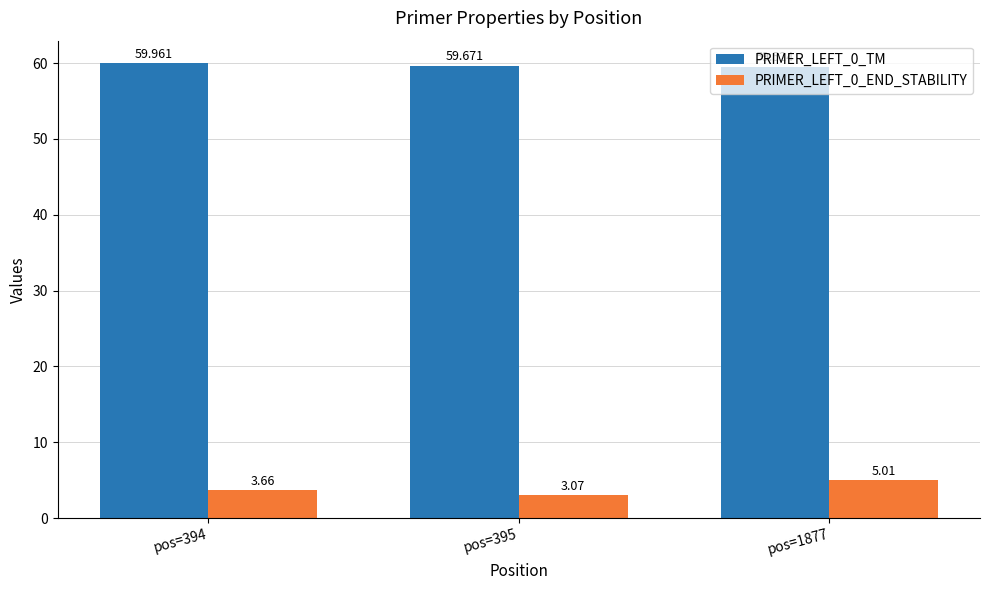

Is the value of PRIMER_LEFT_0_END_STABILITY at pos=394 greater than the value of PRIMER_LEFT_0_TM at pos=1877?

No